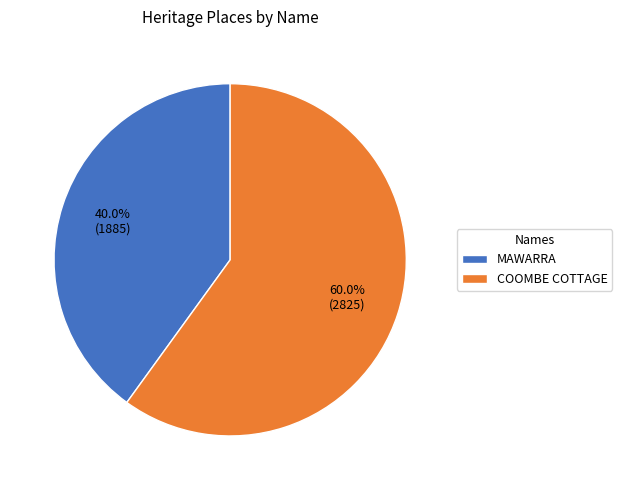

To the nearest percent, what is the combined percentage of COOMBE COTTAGE and MAWARRA?

100%